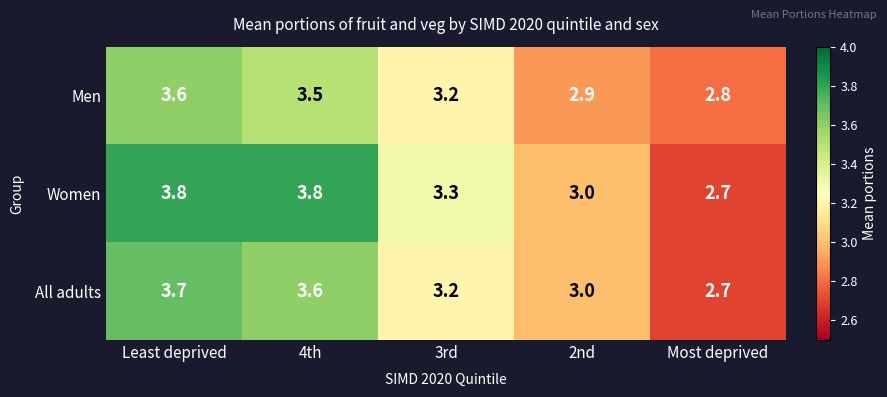

The All adults series shows 1.0 at Least deprived. True or false?

False